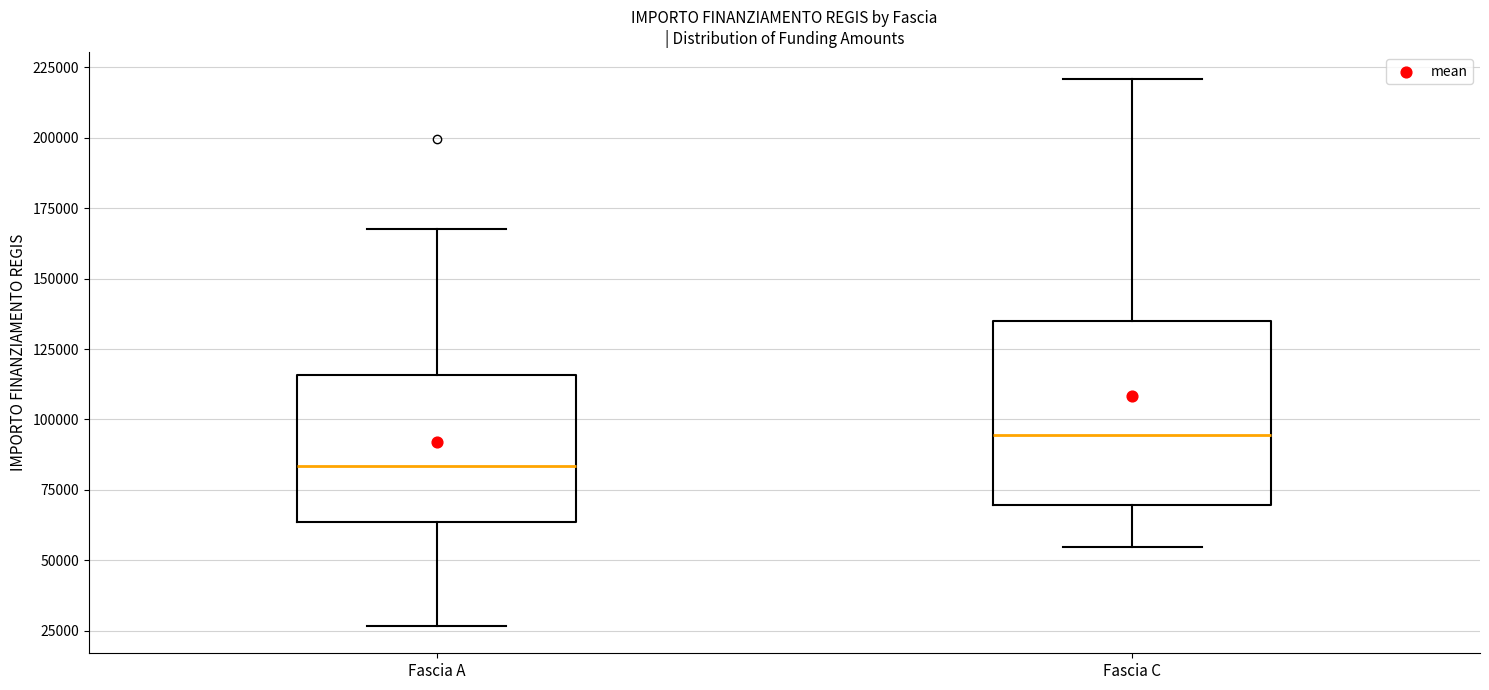

Where is the upper edge of the box for Fascia C on the y-axis? The values are not printed on the chart, so give them approximately, as read against the axis.

135000